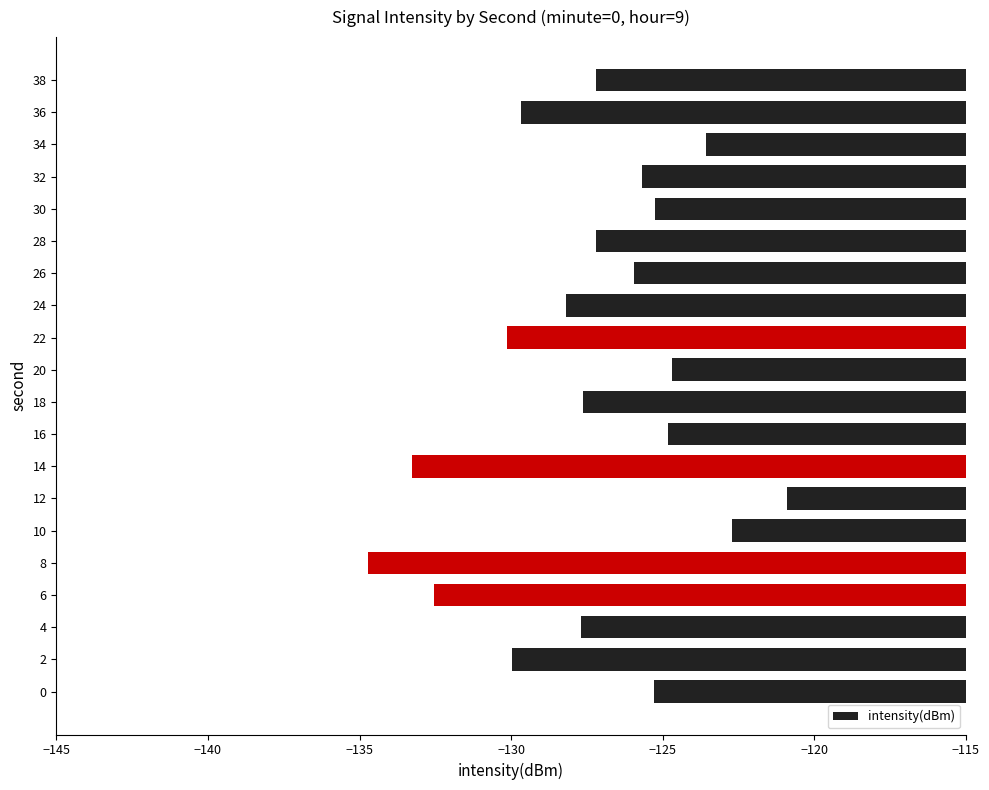

What value does the data have at 38?

-127.2